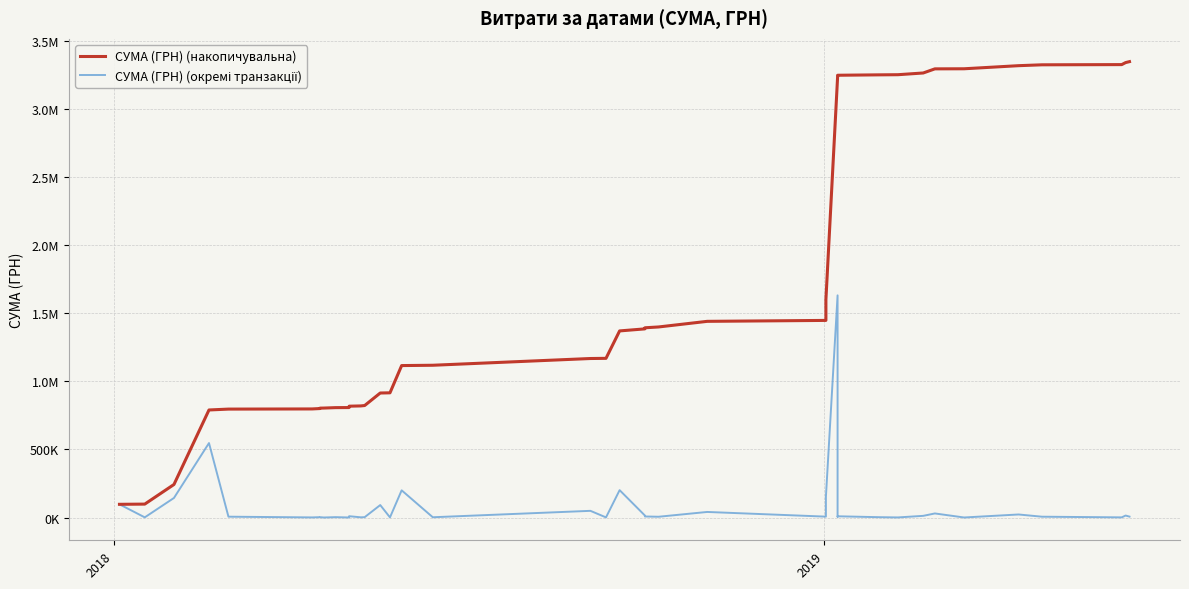

List the series in order of their peak value, highest first.

СУМА (ГРН) (накопичувальна), СУМА (ГРН) (окремі транзакції)